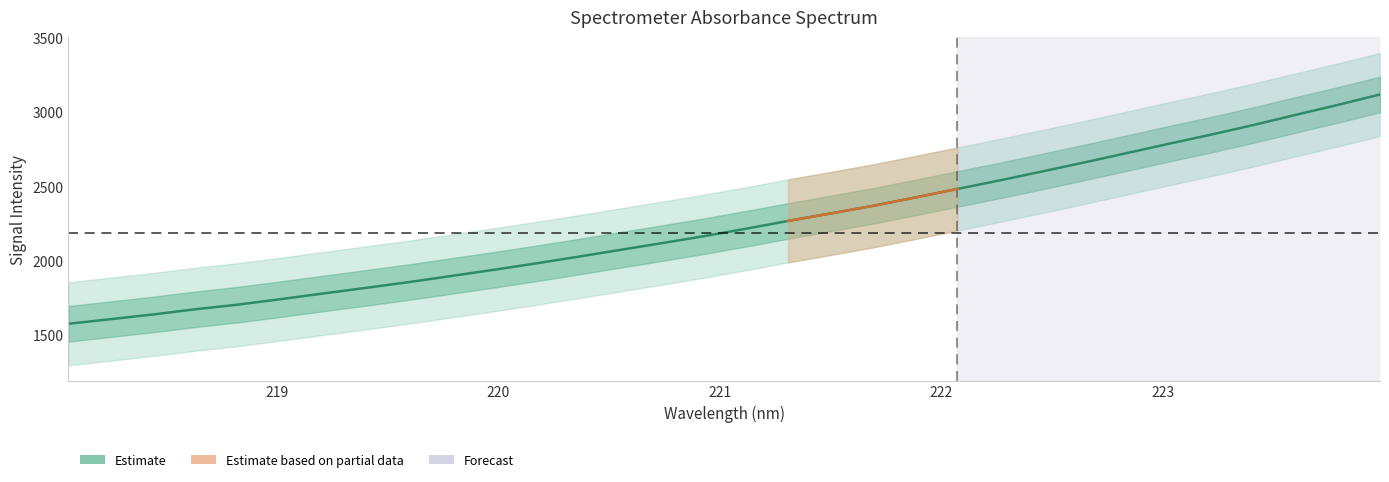

How many values exceed 2215?

16